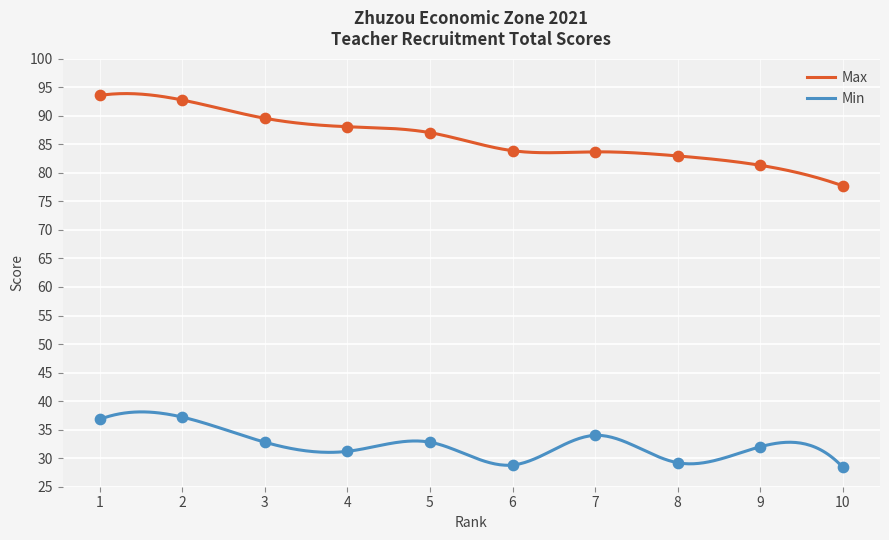

Which series has the largest Y range (max minus min)?

Max